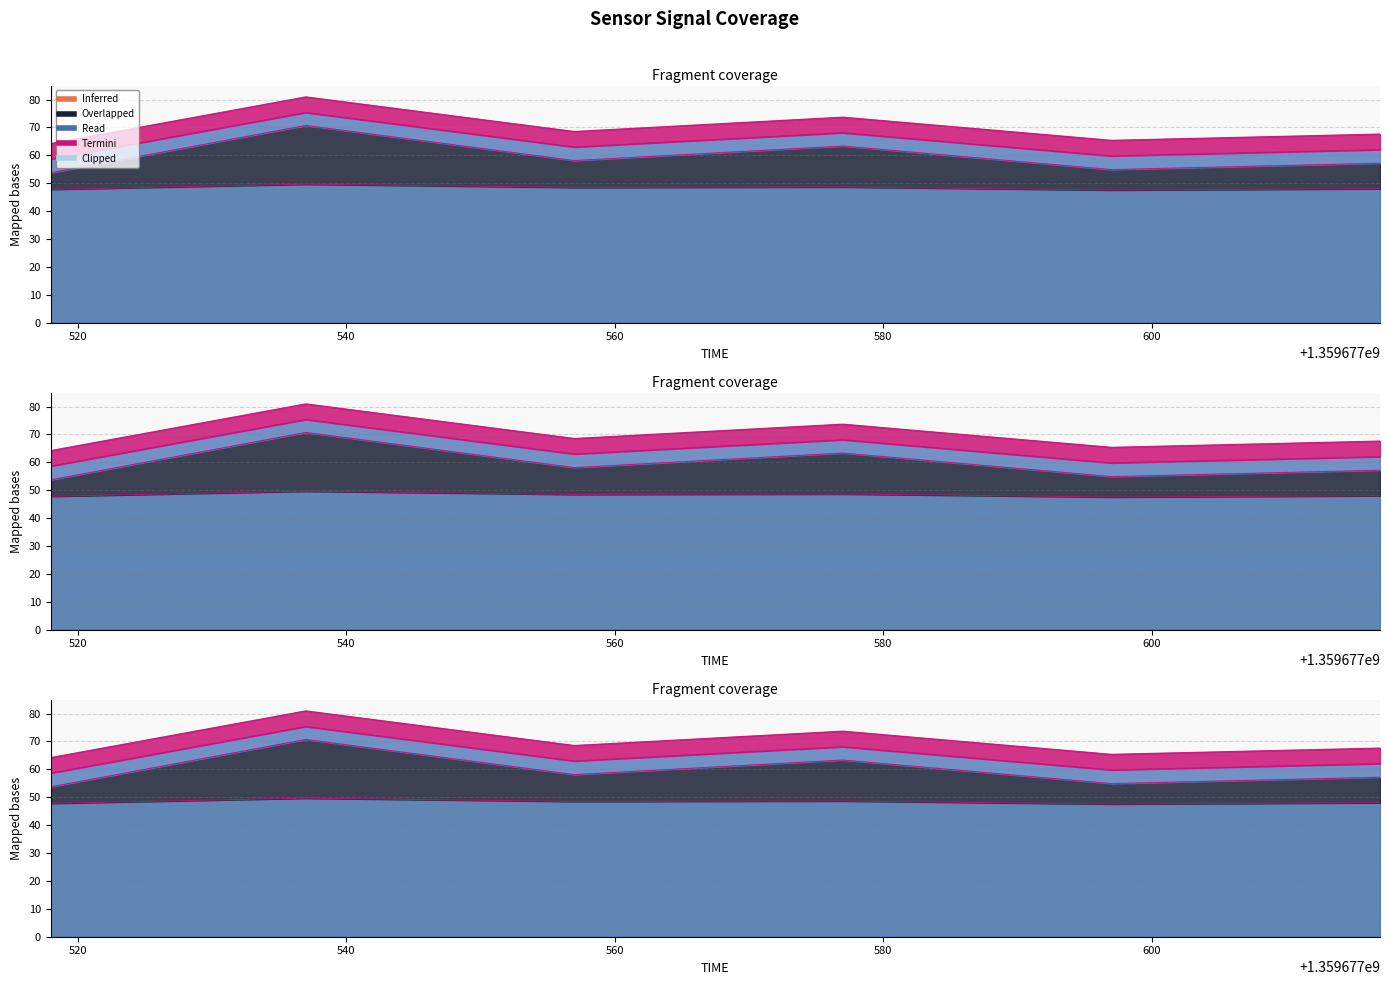

At which label is T(OPTODE) closest to 72?

1359677577